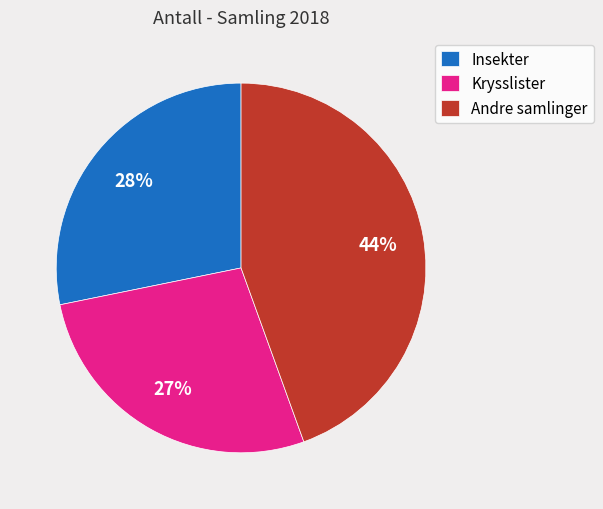

Combined, do Insekter and Andre samlinger account for over 50%?

Yes